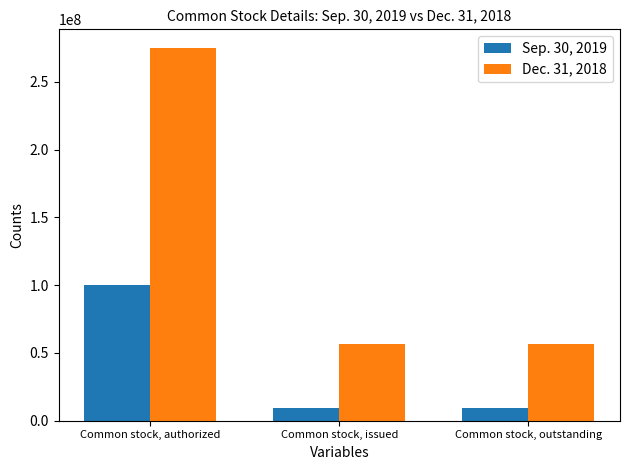

What is the sum of all Dec. 31, 2018 values?

388094202